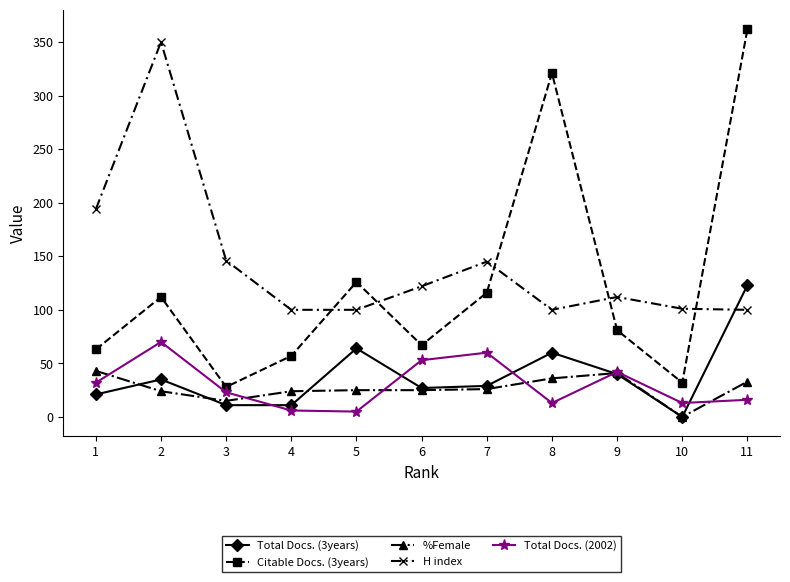

What is the difference between the second highest and minimum values in the H index series?

94